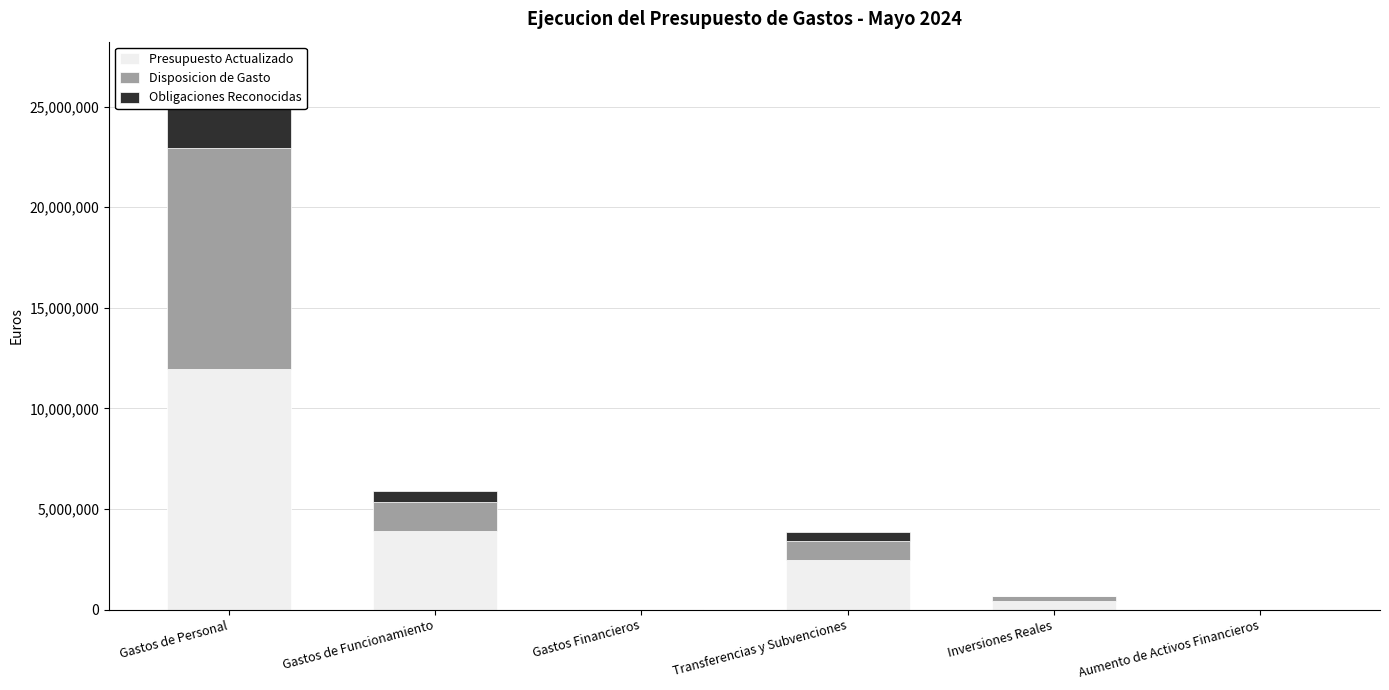

What is the difference between the Presupuesto Actualizado values at Inversiones Reales and Aumento de Activos Financieros?

411000.0